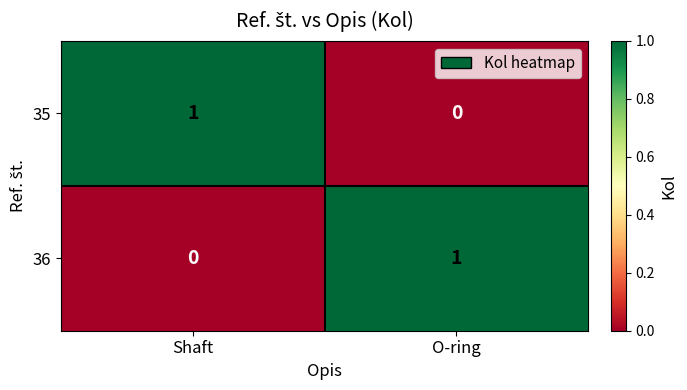

Reading left to right, transcribe all the data shown in this chart.

35: Shaft=1	O-ring=0
36: Shaft=0	O-ring=1